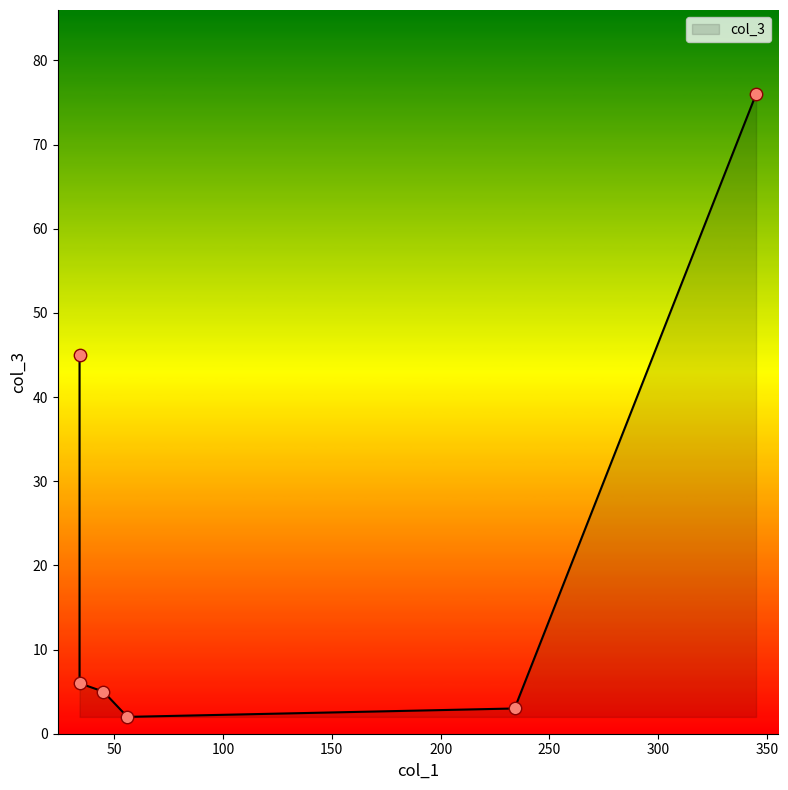

What is the change in value from 234 to 56?

-1